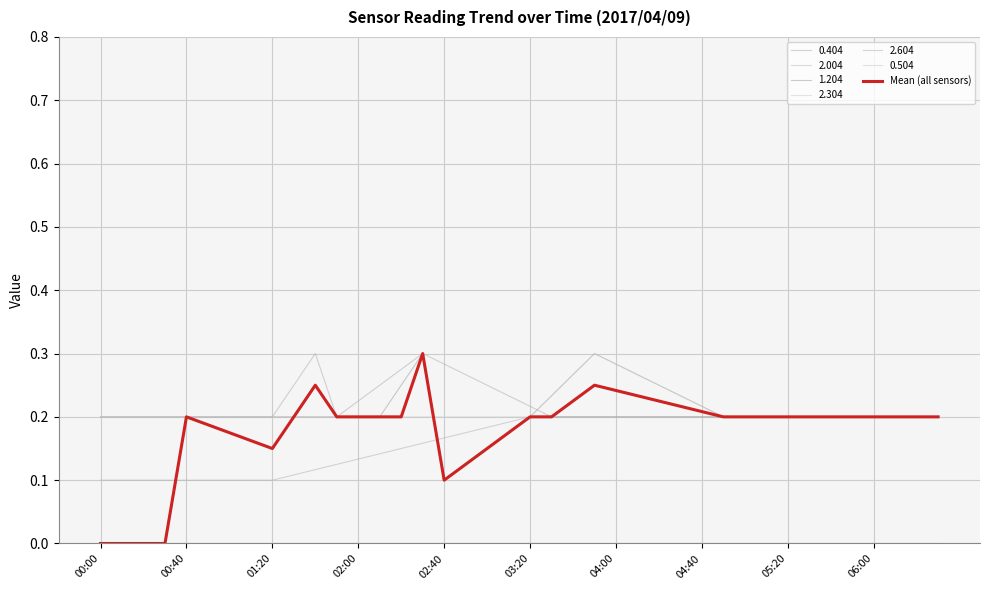

Reading right to left, what are all the values shown in this chart?

0.2	0.2	0.2	0.2	0.2	0.2	0.2	0.2	0.2	0.2	0.2	0.2	0.2	0.2	0.2	0.2	0.2	0.2	0.2	0.2	0.2	0.2	0.1	0.1	0.3	0.2	0.2	0.2	0.2	0.2	0.2	0.2	0.2	0.2	0.2	0.2	0.0	0.0	0.0	0.0